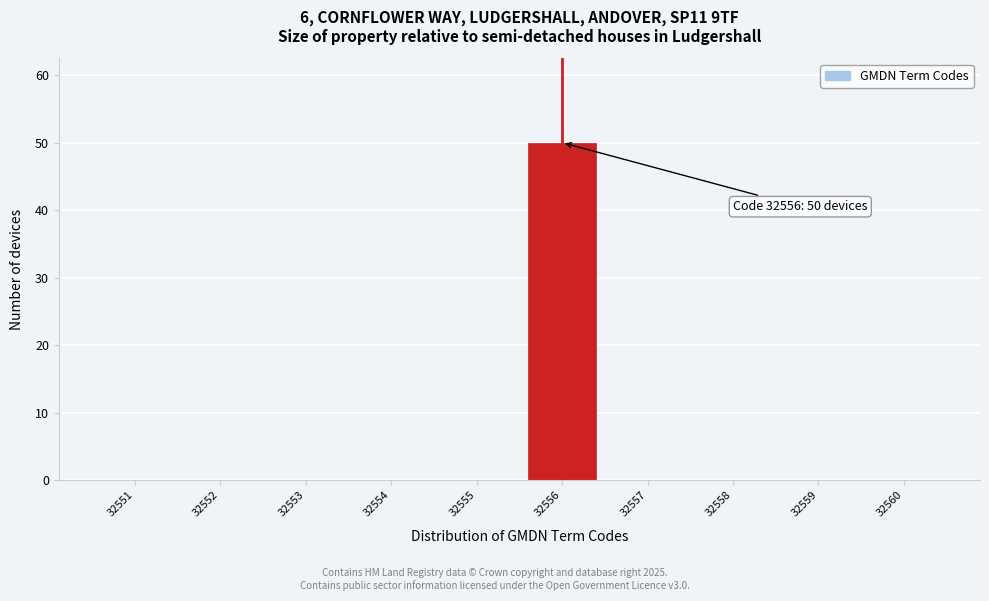

Over which range of the x-axis is the bar tallest?

32555.5 to 32556.5